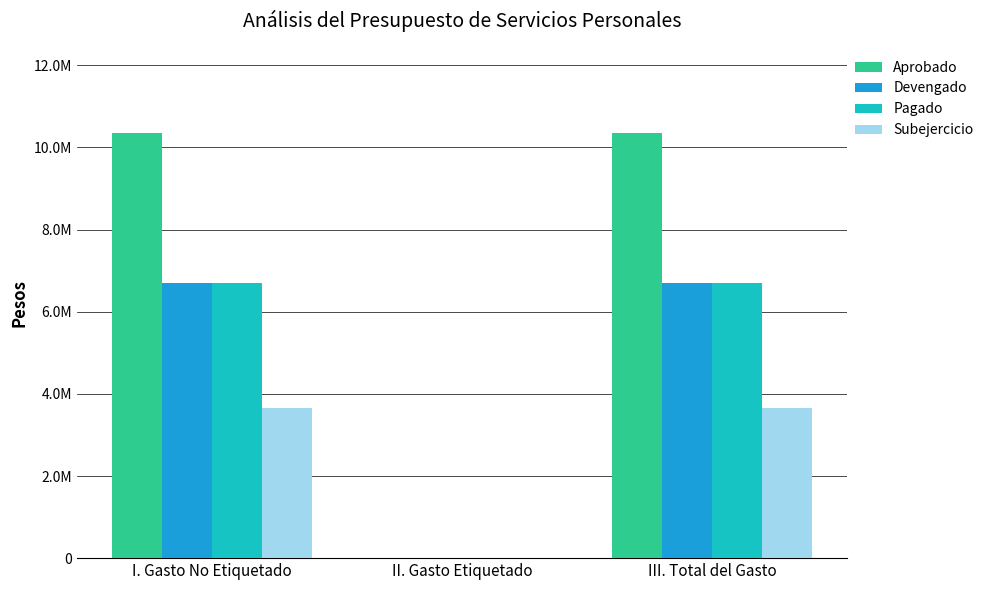

The Aprobado series shows 0.0 at II. Gasto Etiquetado. True or false?

True